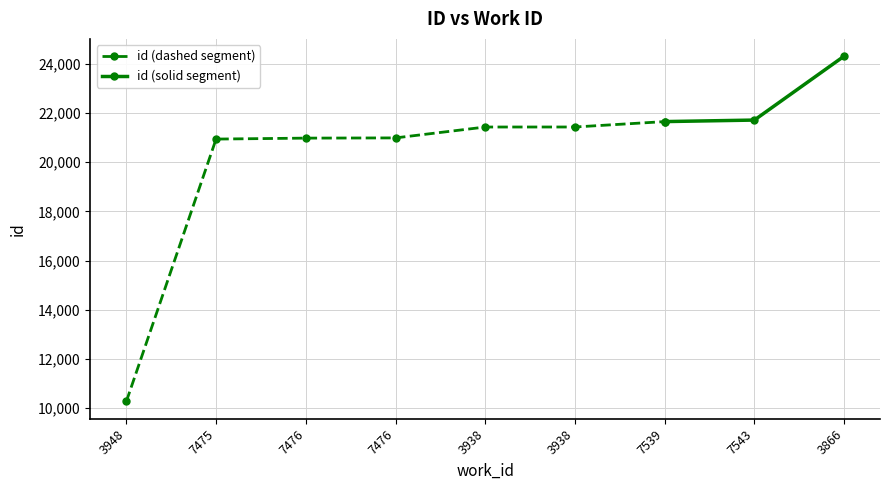

What is the sum of all values?

183746